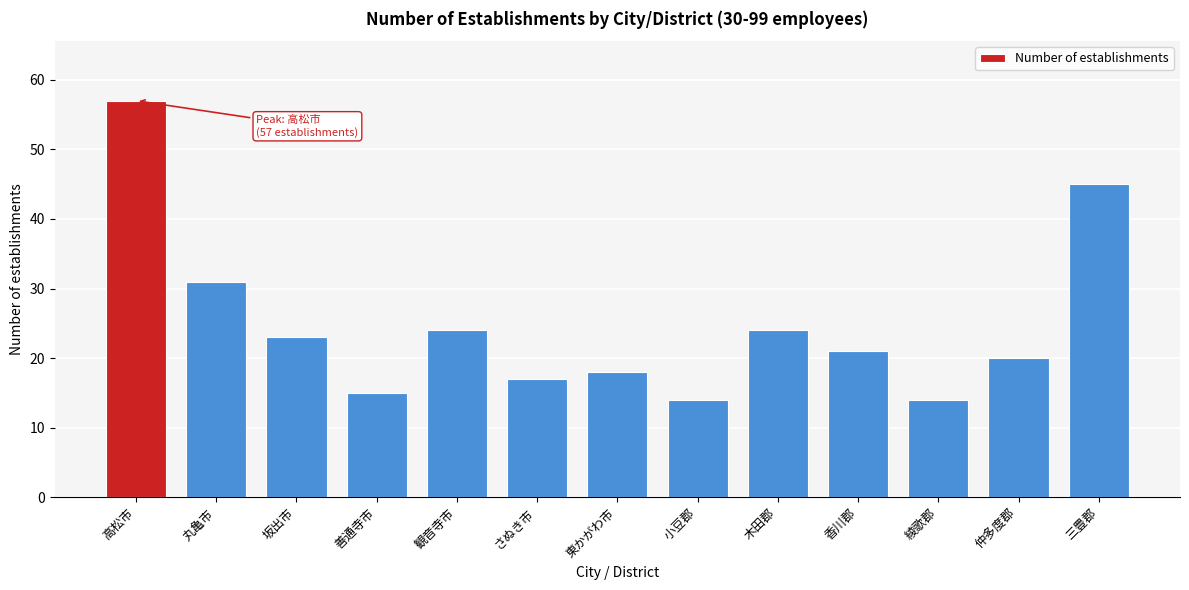

Reading right to left, extract all data points from this chart.

45	20	14	21	24	14	18	17	24	15	23	31	57